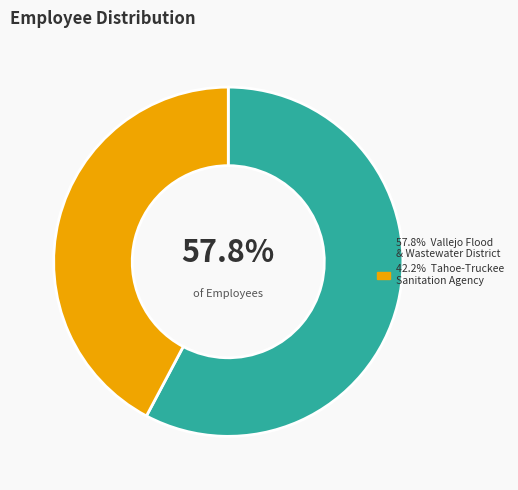

Is there any slice that represents more than half of the pie?

Yes